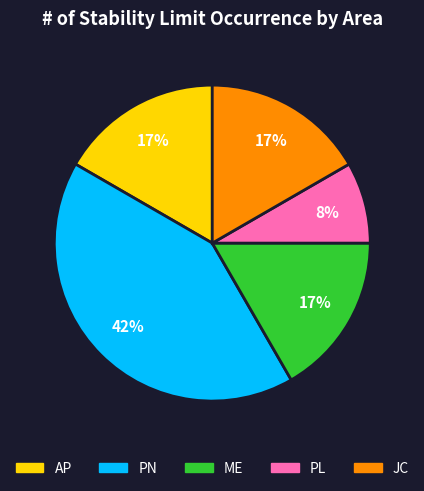

Do AP and PN together represent more than half of the pie?

Yes